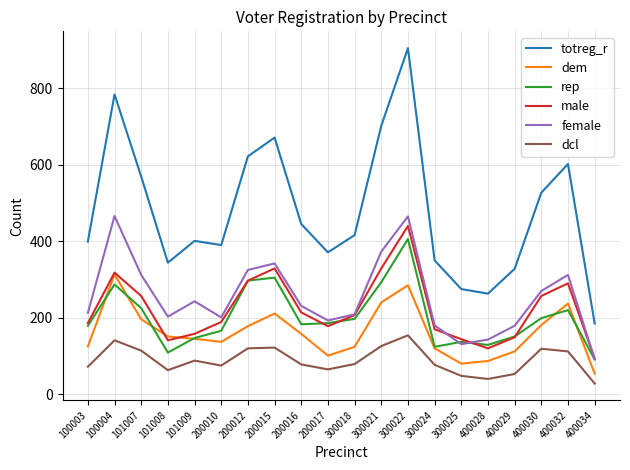

Which series has the largest range (max minus min)?

totreg_r